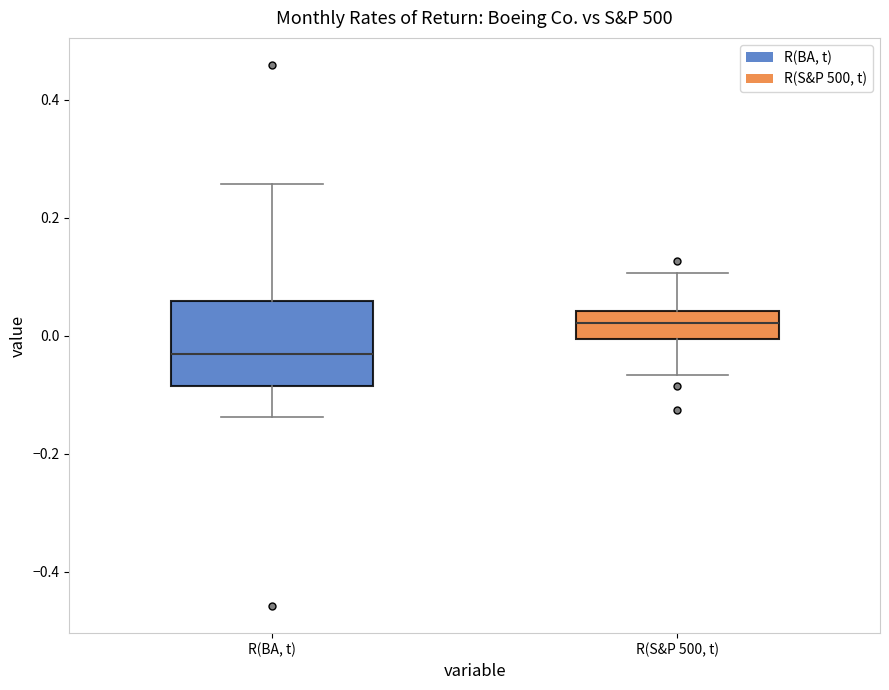

Reading left to right, read every box against the y-axis: the position of its median line, the range the box covers, and the ends of its whiskers. The values are not printed on the chart, so give them approximately, as read against the axis.

R(BA, t): median -0.04, box -0.08 to 0.06, whiskers -0.14 to 0.26
R(S&P 500, t): median 0.02, box 0.00 to 0.04, whiskers -0.06 to 0.10